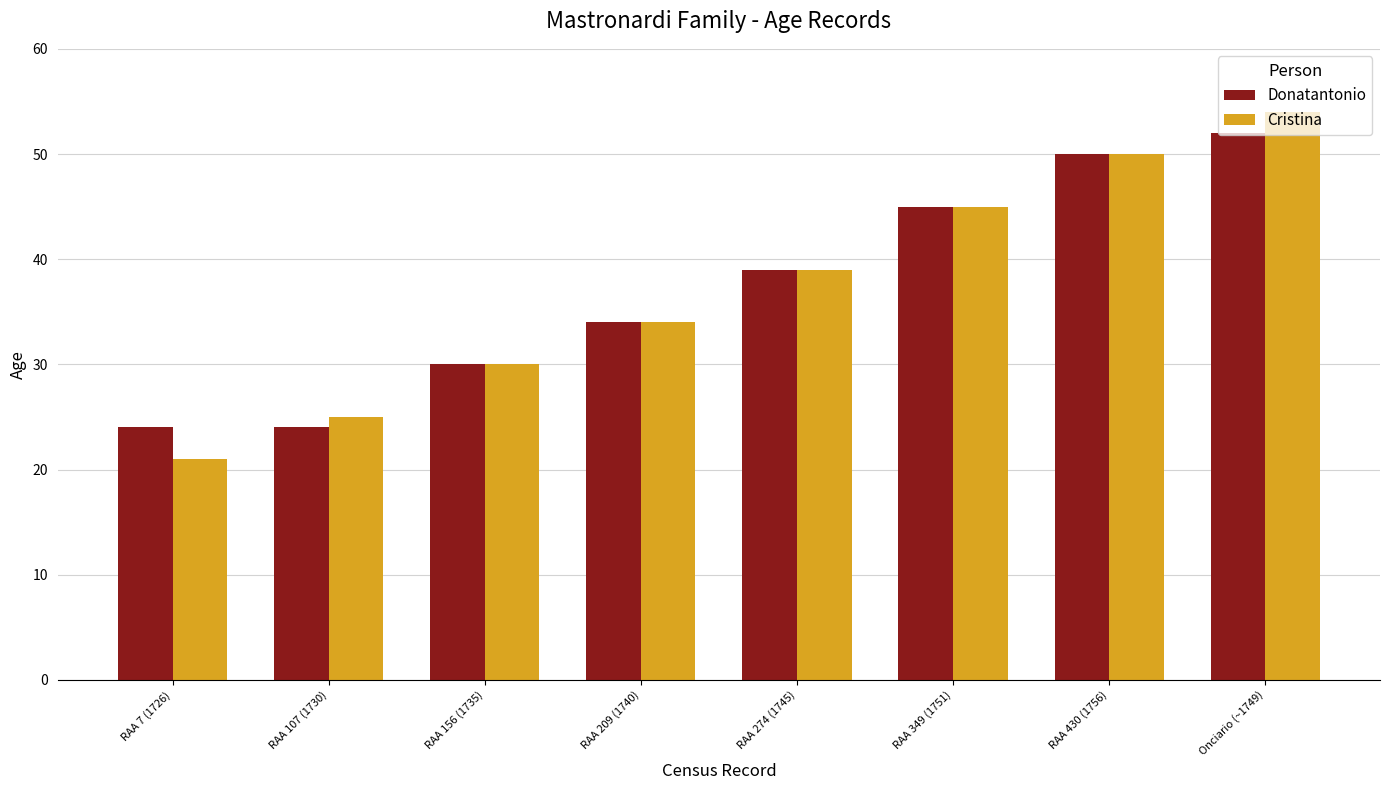

What is the average value of the Cristina series?

37